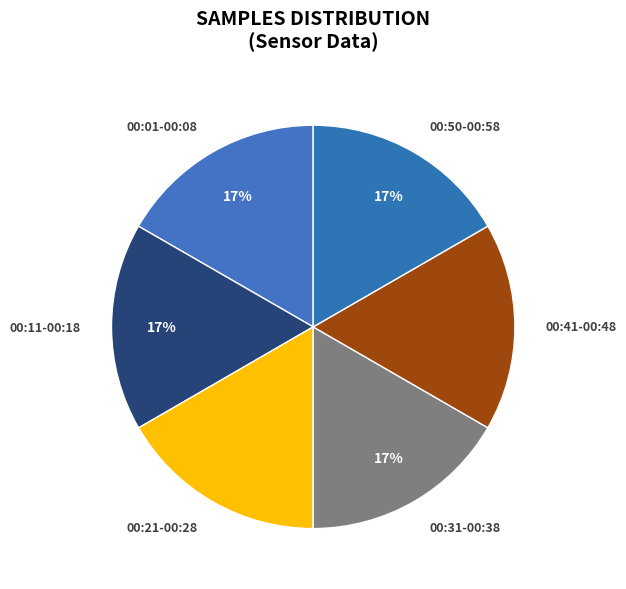

Count the number of slices in the pie.

6